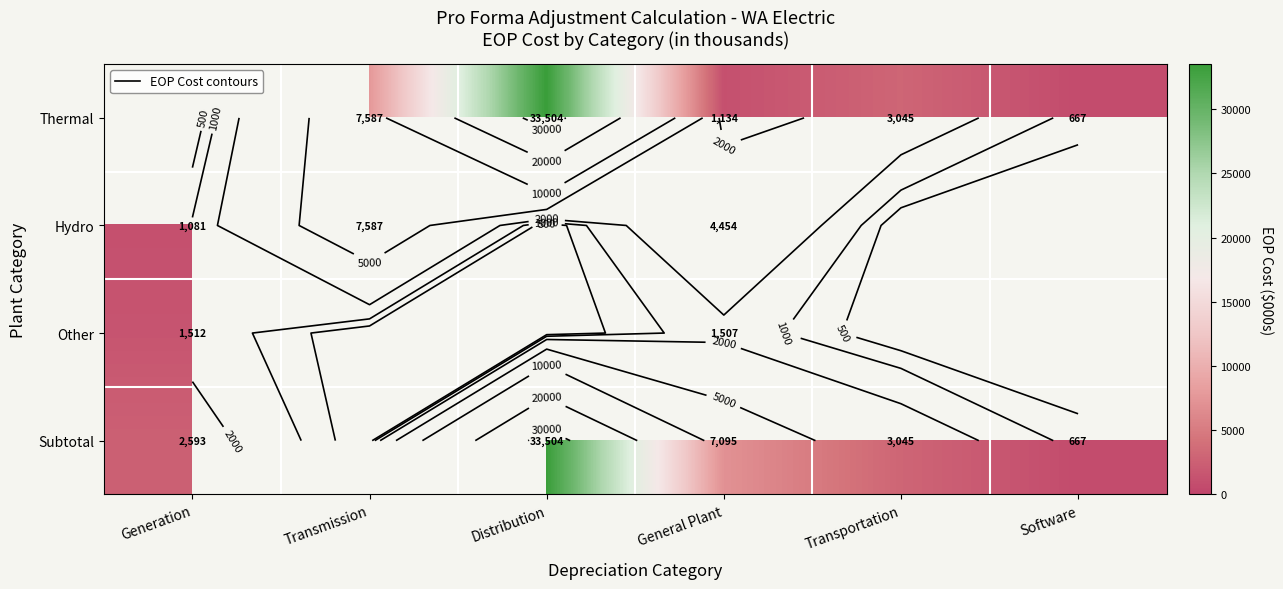

Where does the Thermal series first go above 3045?

Transmission